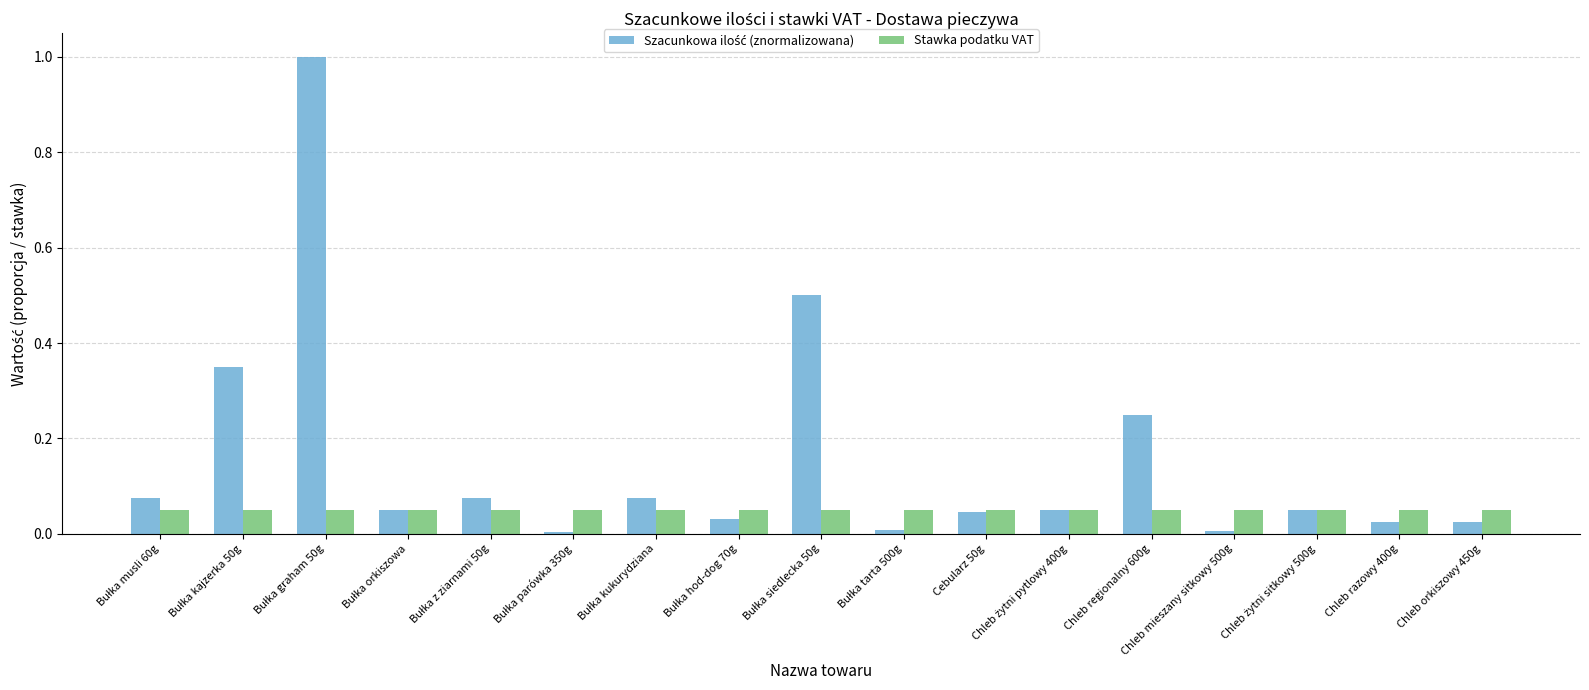

How many groups of bars are there?

17